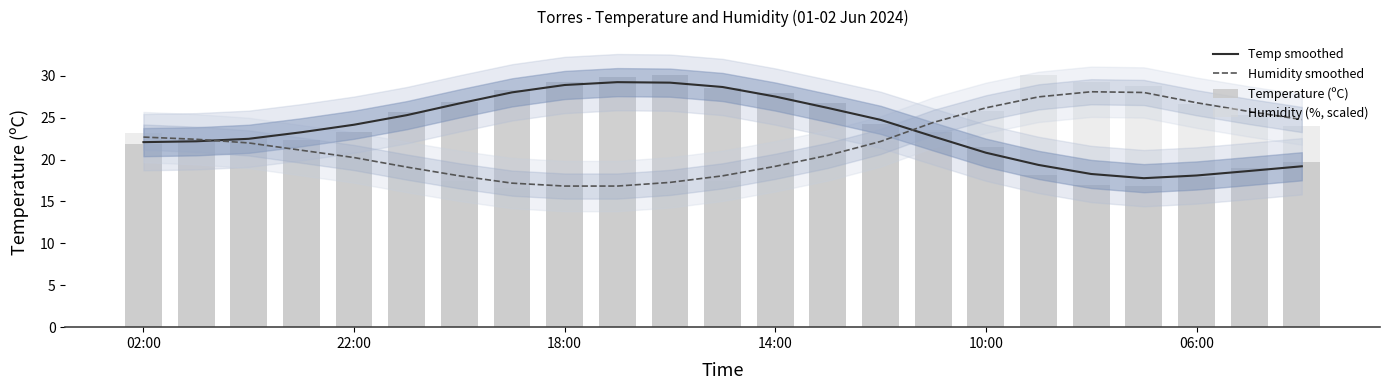

What is the average value of the Temp smoothed series?

23.6